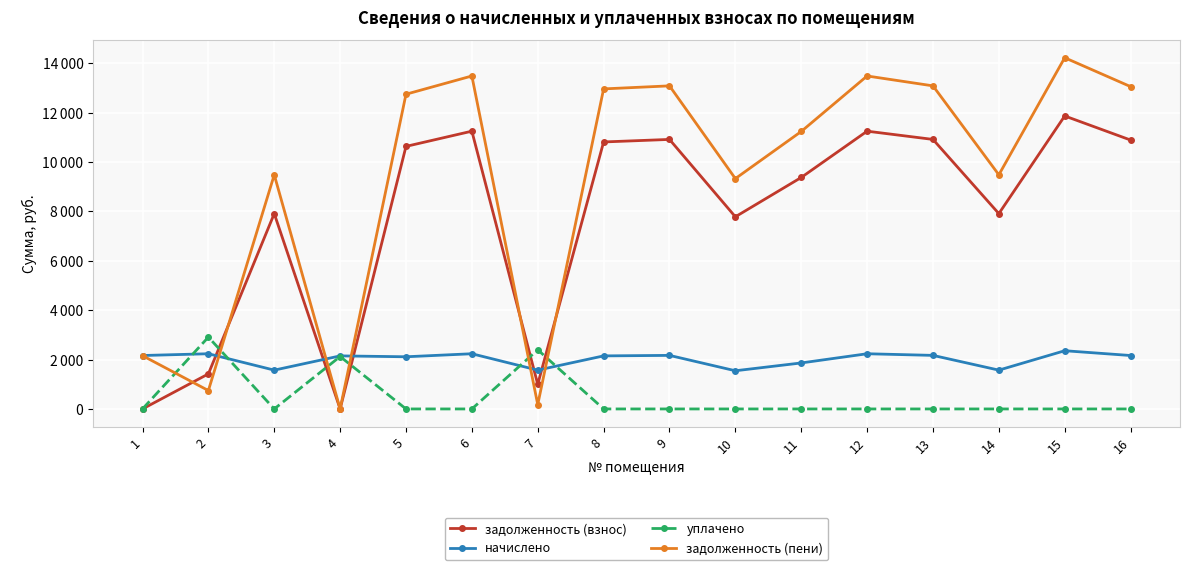

Reading left to right, transcribe all the data shown in this chart.

задолженность (взнос): 0.0	1419.1	7909.4	0.0	10631.5	11247.8	997.9	10811.3	10914.0	7781.0	9373.2	11247.8	10914.0	7909.4	11864.2	10888.3
начислено: 2163.7	2235.2	1571.8	2148.4	2112.7	2235.2	1571.8	2148.4	2168.8	1546.2	1862.6	2235.2	2168.8	1571.8	2357.6	2163.7
уплачено: 0.0	2909.2	0.0	2122.4	0.0	0.0	2395.0	0.0	0.0	0.0	0.0	0.0	0.0	0.0	0.0	0.0
задолженность (пени): 2156.9	745.0	9481.2	0.0	12744.2	13483.0	174.6	12959.7	13082.8	9327.2	11235.8	13483.0	13082.8	9481.2	14221.7	13052.0